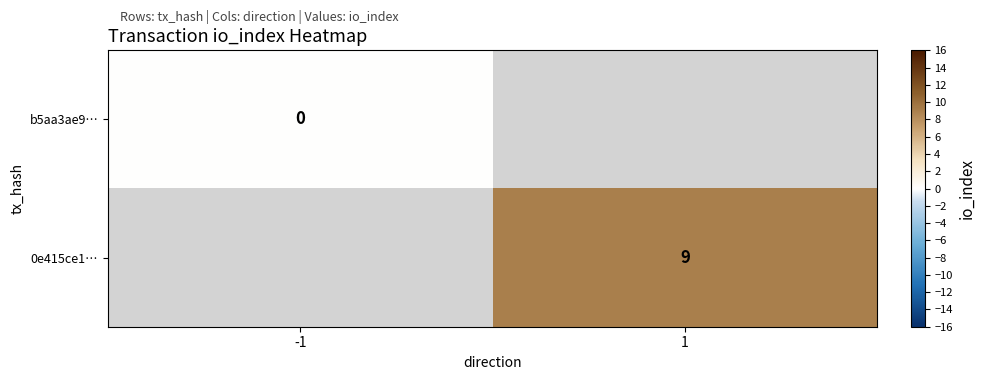

The 0e415ce1… series shows 9 at 1. True or false?

True